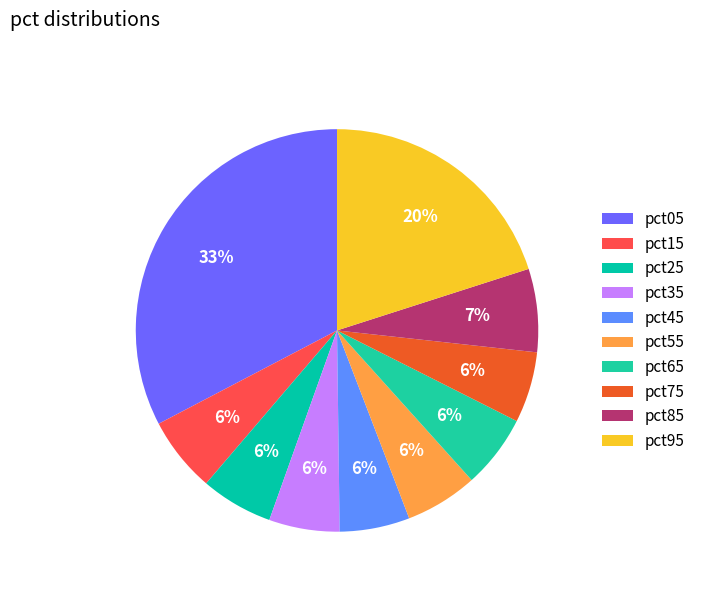

Does any single category account for the majority?

No